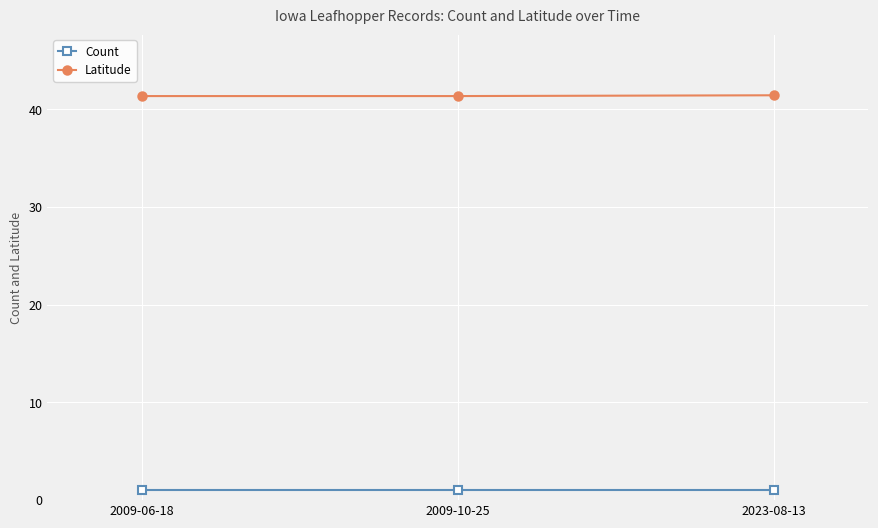

What is the label of the 3rd point from the left?

2023-08-13